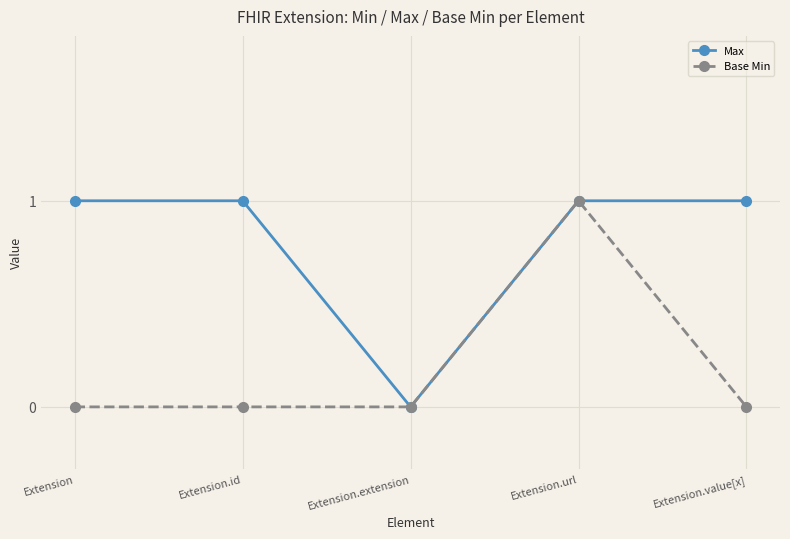

How many categories are shown in the chart?

5